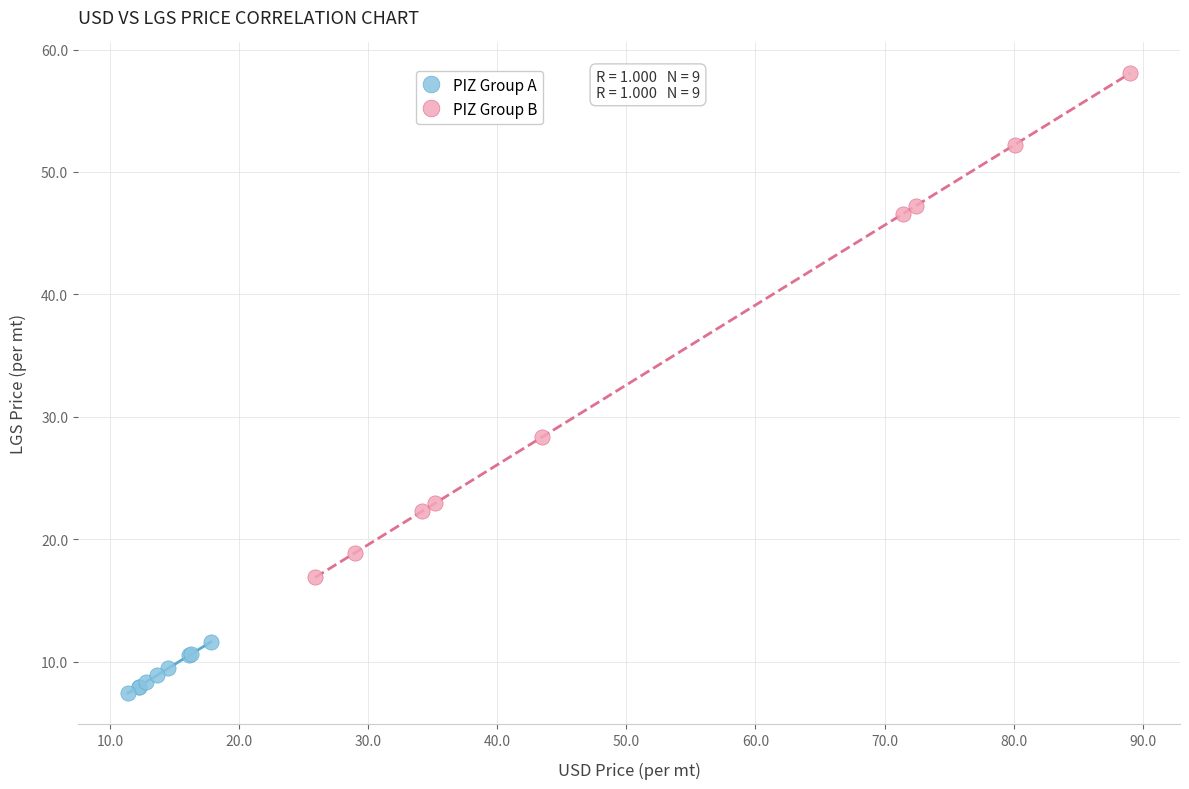

Which series contains the lowest Y value?

PIZ Group A